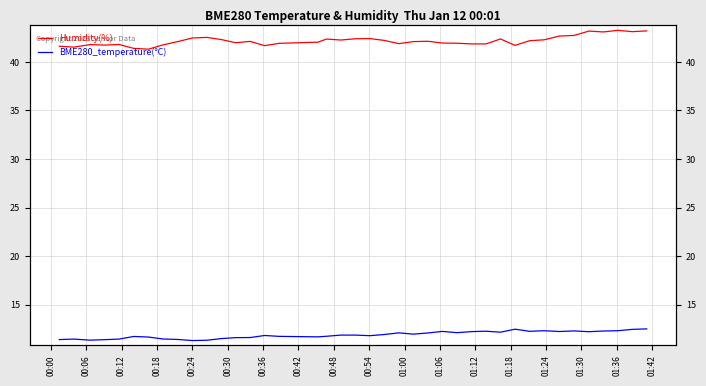

What position from the left is 01:36?

17